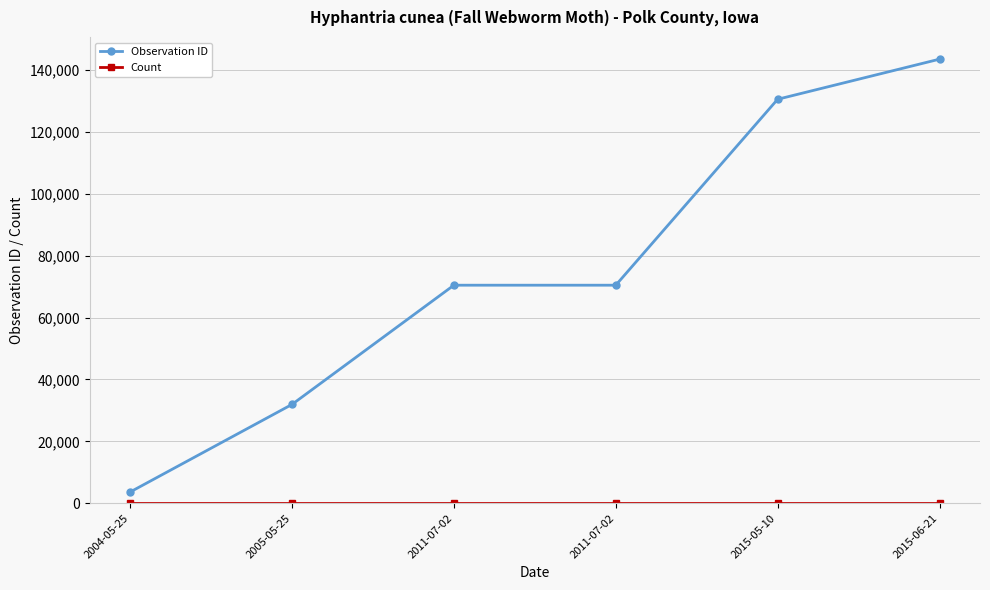

List the labels in order of Observation ID value, smallest first.

2004-05-25, 2005-05-25, 2011-07-02, 2011-07-02, 2015-05-10, 2015-06-21